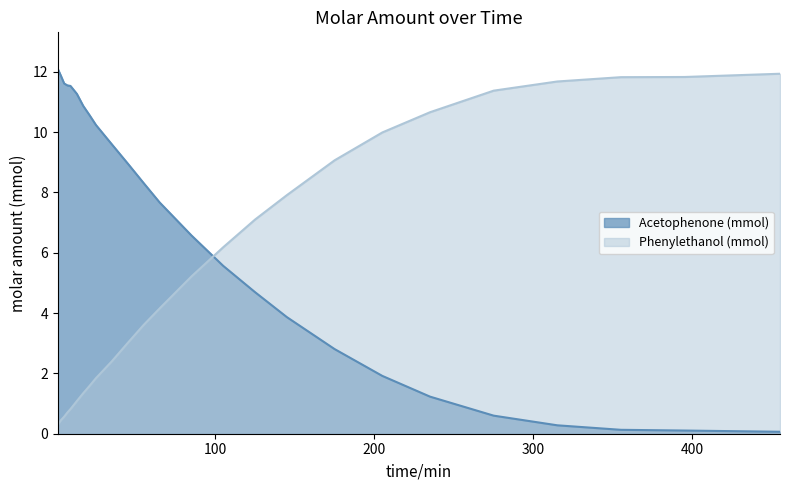

Rank the series by their average value, from lowest to highest.

Phenylethanol (mmol), Acetophenone (mmol)